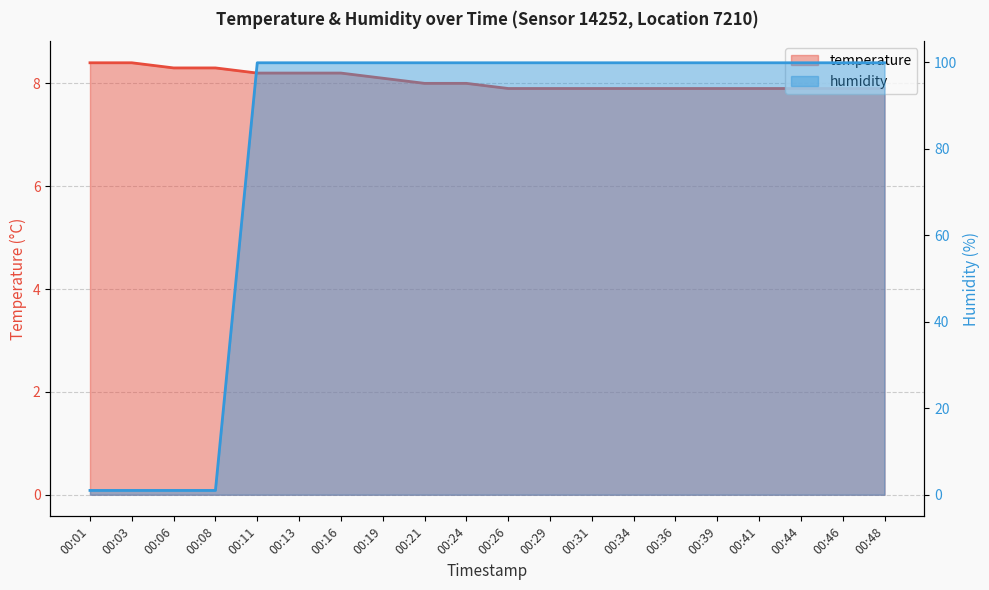

At which label does temperature first exceed 8?

00:01